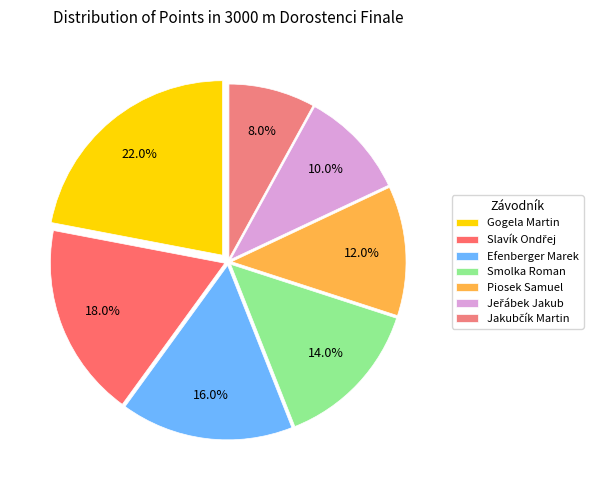

Approximately how many times larger is the value at Jakubčík Martin compared to Efenberger Marek?

0.5